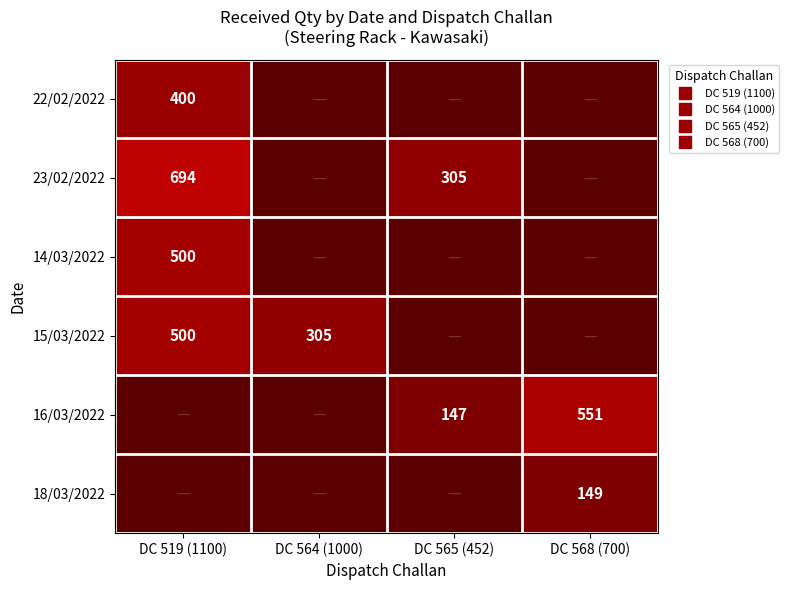

The value of 23/02/2022 at DC 519 (1100) is 694.0. True or false?

True